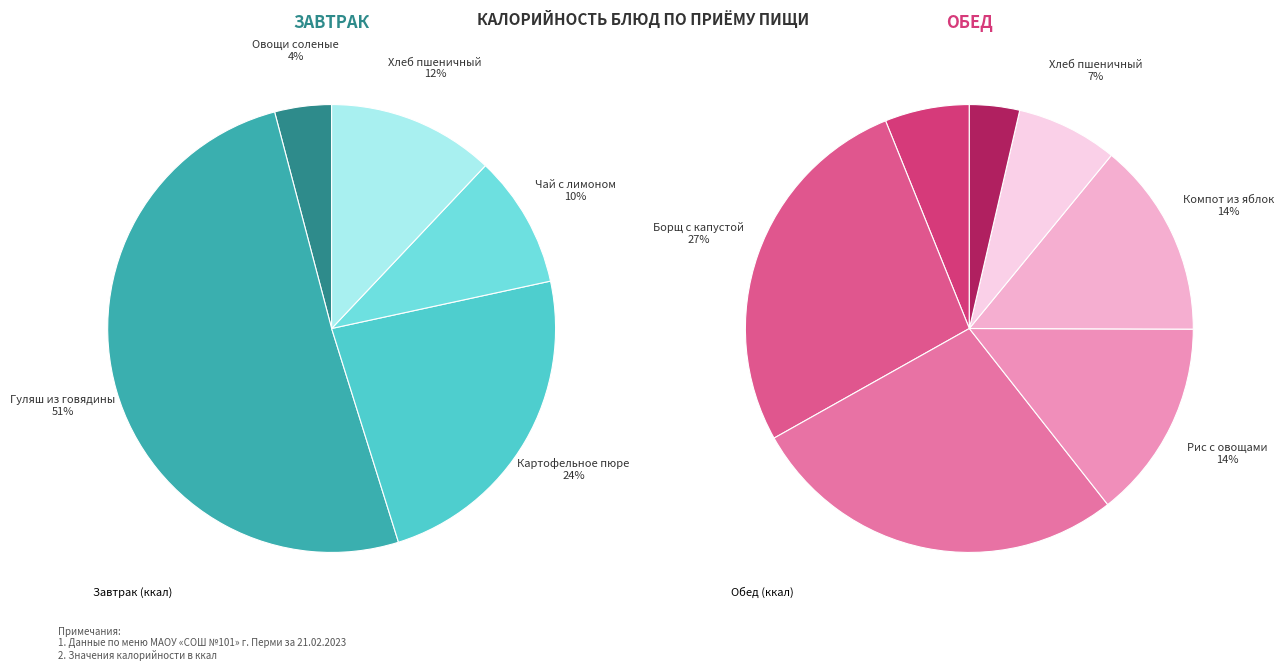

What is the largest slice in the pie chart?

Гуляш из говядины